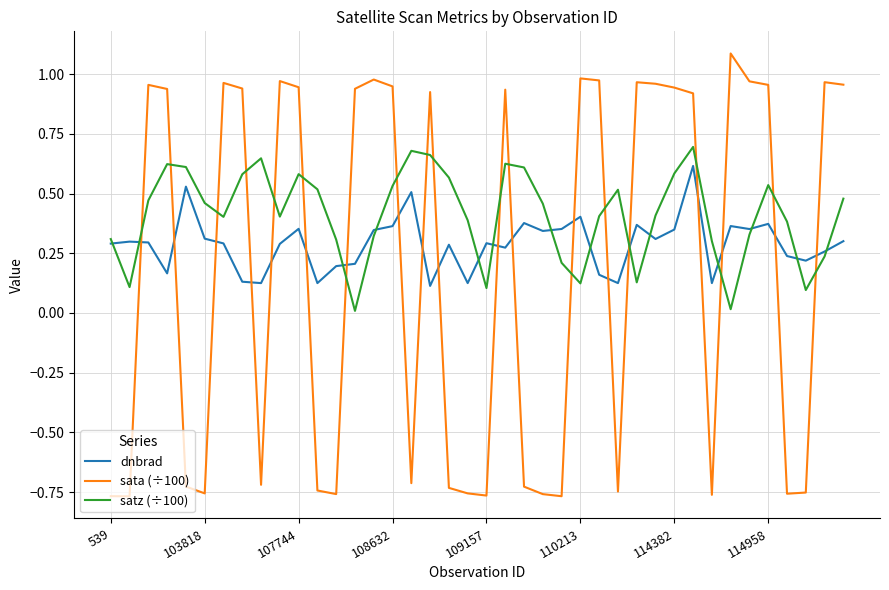

List the series in order of their overall mean, highest first.

satz (÷100), dnbrad, sata (÷100)